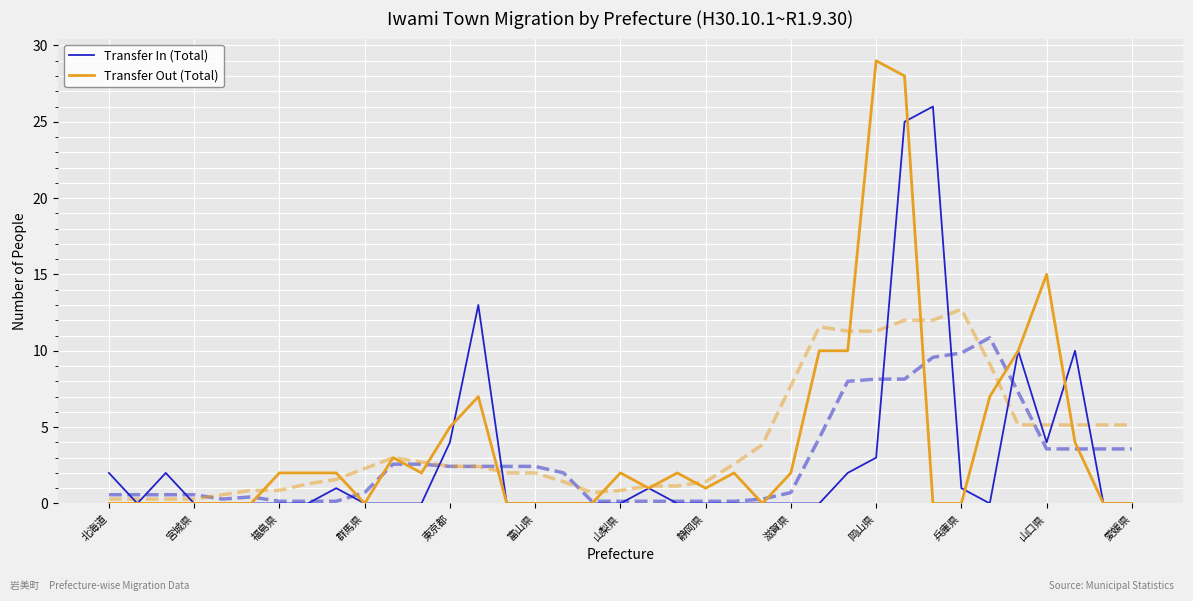

Which series ends up on top after the final intersection of Transfer In (Total) and Transfer Out (Total)?

Transfer In (Total)